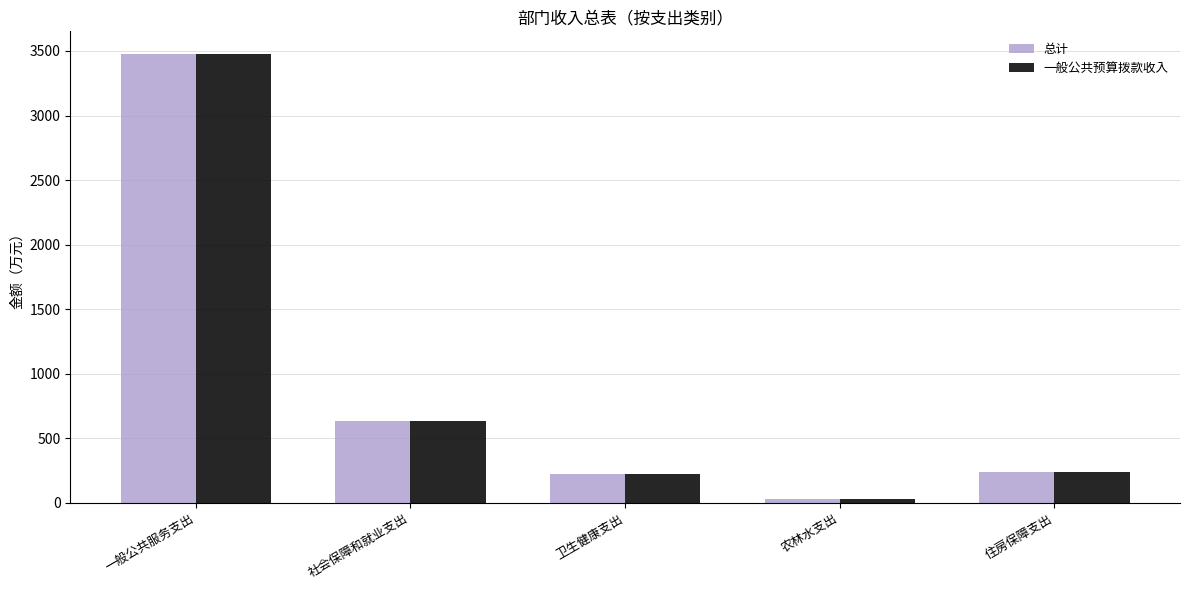

The value of 总计 at 一般公共服务支出 is 3478.2. True or false?

True